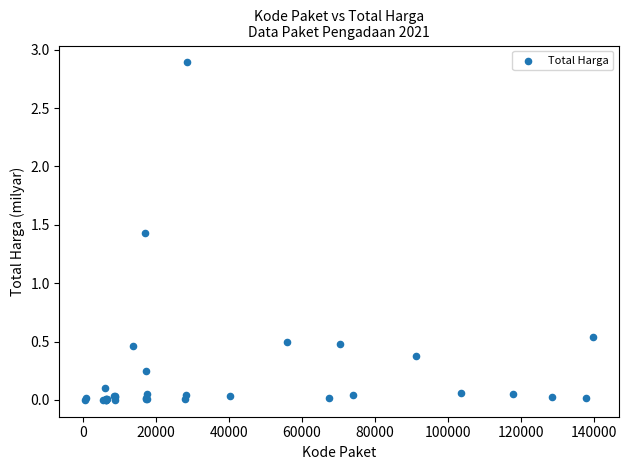

What Y value in the scatter plot is closest to 1?

1.4